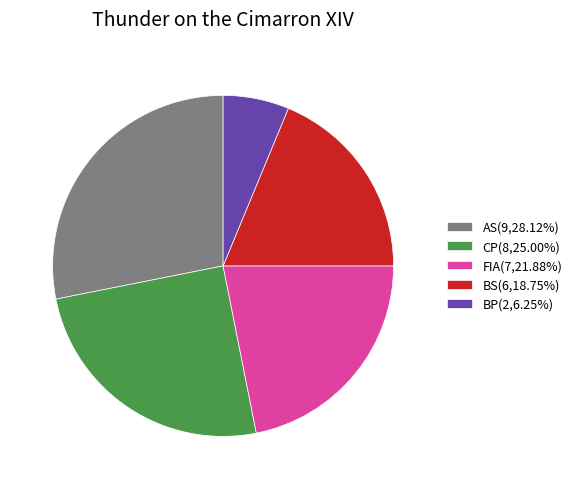

Which category has the biggest portion of the pie?

AS